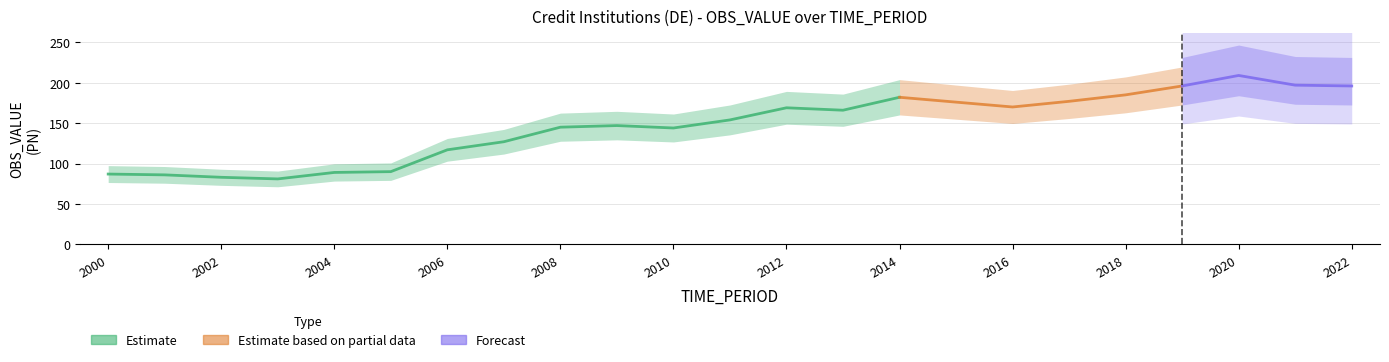

At how many categories does at least one series exceed 91?

17